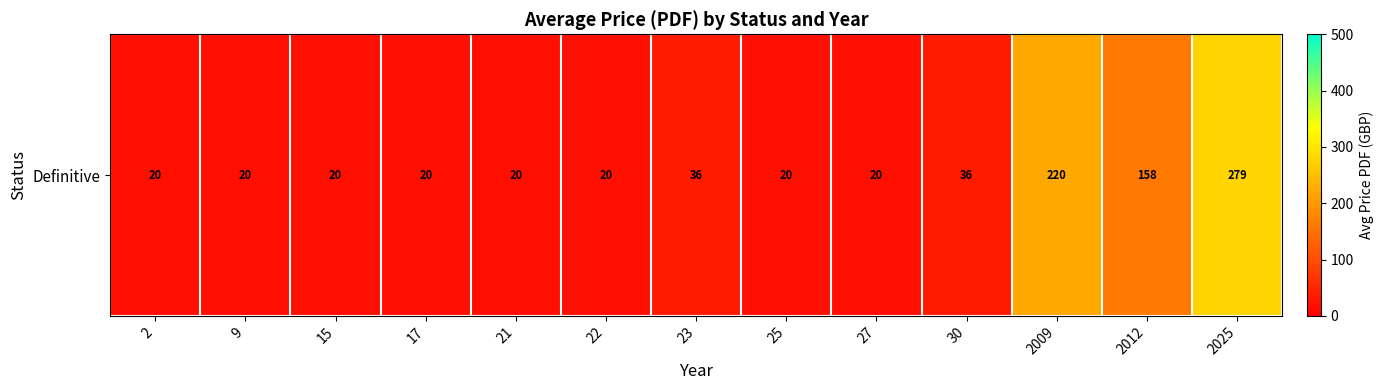

Rank the categories by value from lowest to highest.

2, 9, 15, 17, 21, 22, 25, 27, 23, 30, 2012, 2009, 2025